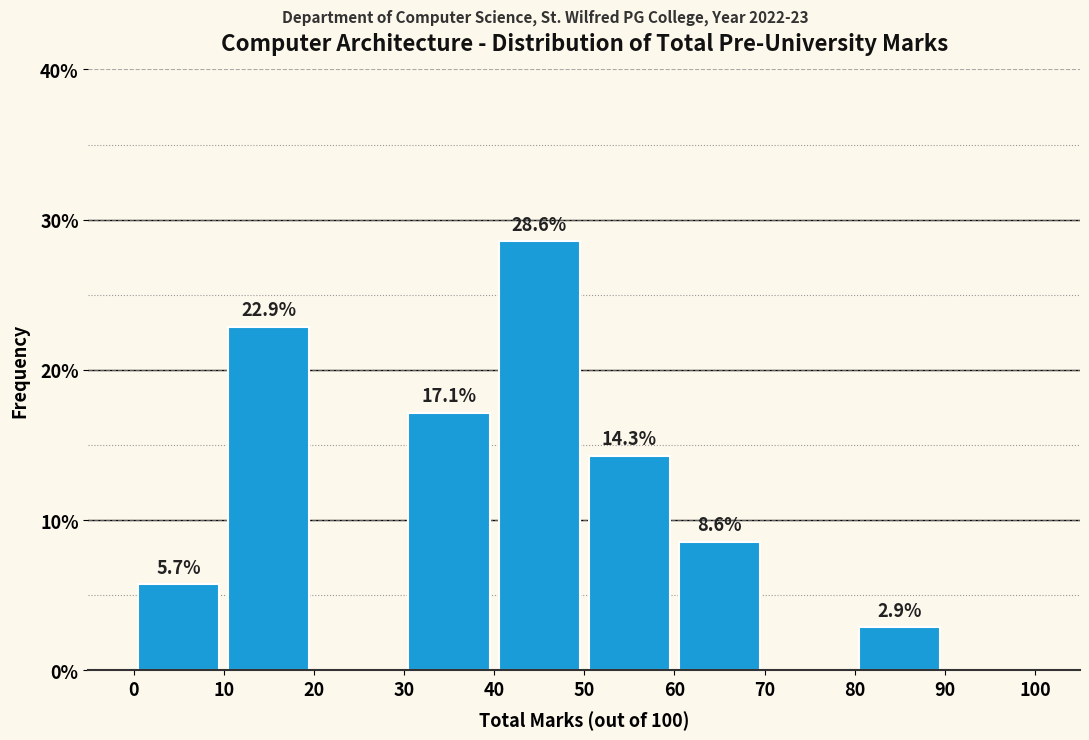

Over which range of the x-axis is the bar tallest?

40 to 50